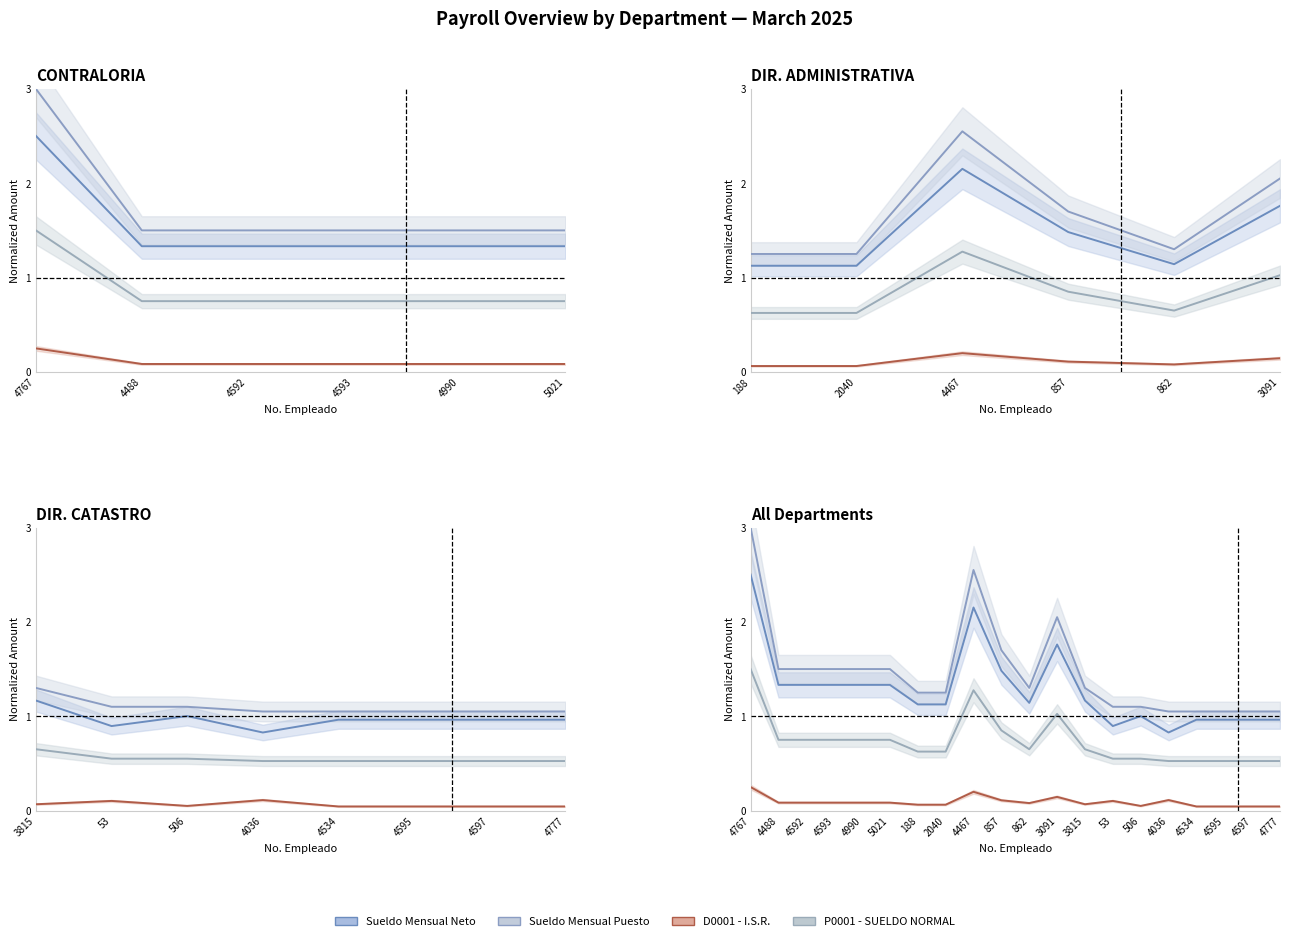

The value of D0001 - I.S.R. at 857 is 0.1. True or false?

True